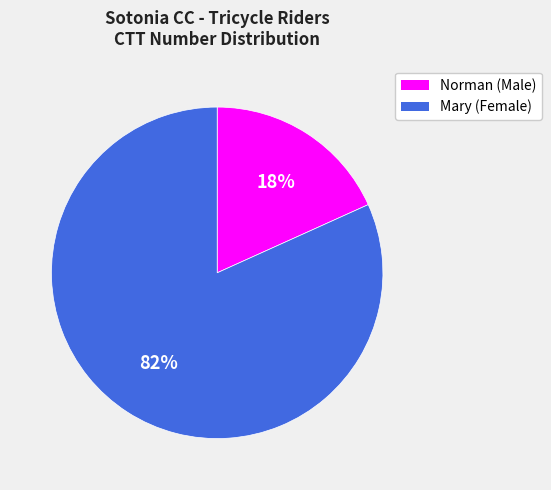

The Norman slice represents 18% of the pie. True or false?

True